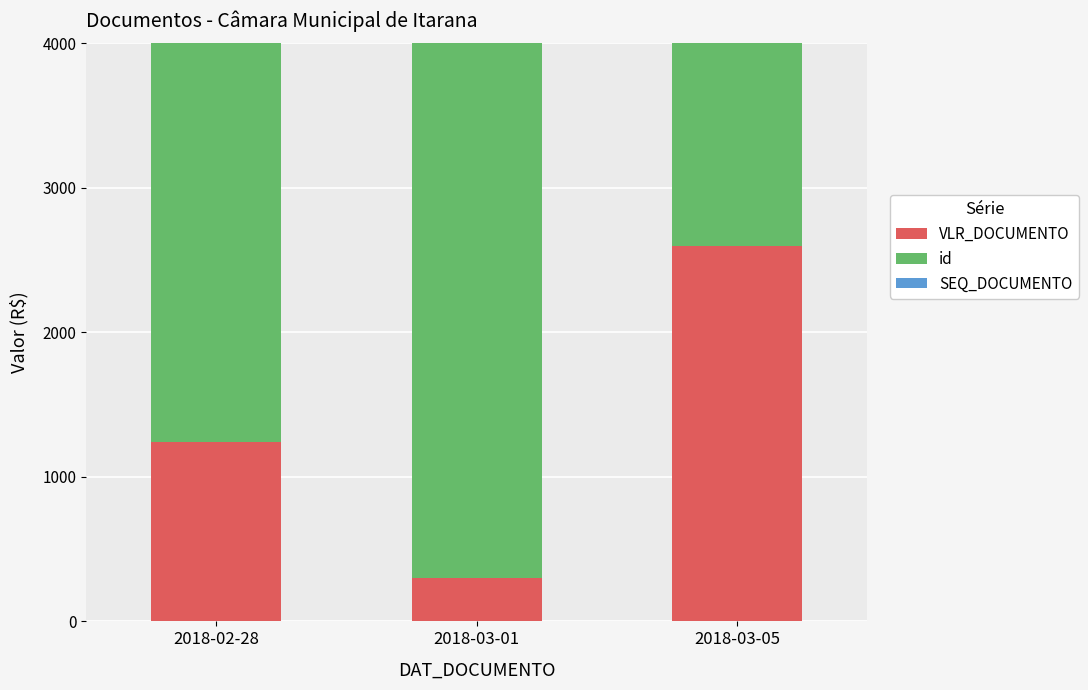

Which series changed the most between 2018-02-28 and 2018-03-01?

VLR_DOCUMENTO